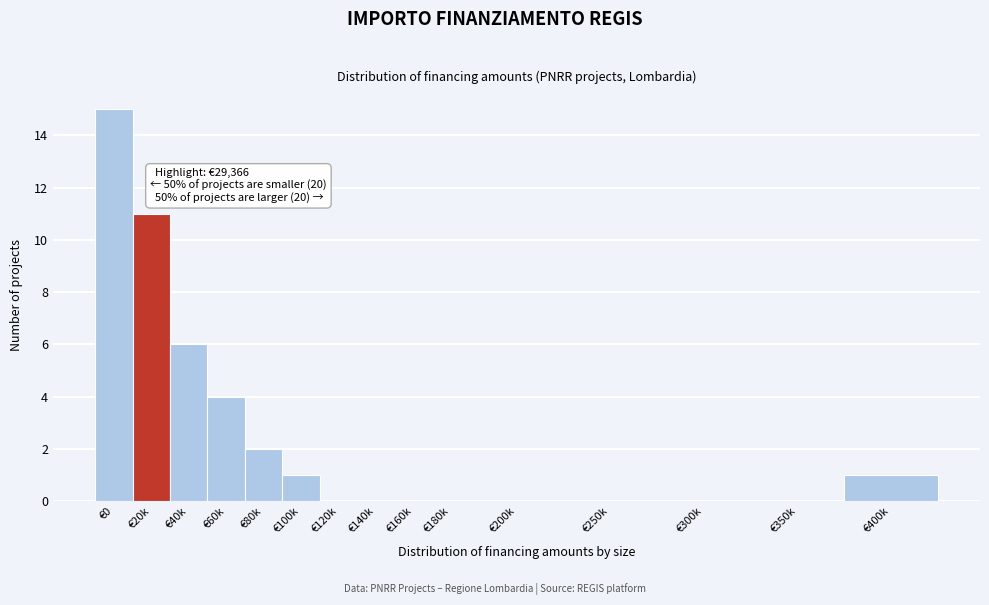

Reading right to left, transcribe all the data shown in this chart.

€400k=1	€350k=0	€300k=0	€250k=0	€200k=0	€180k=0	€160k=0	€140k=0	€120k=0	€100k=1	€80k=2	€60k=4	€40k=6	€20k=11	€0=15